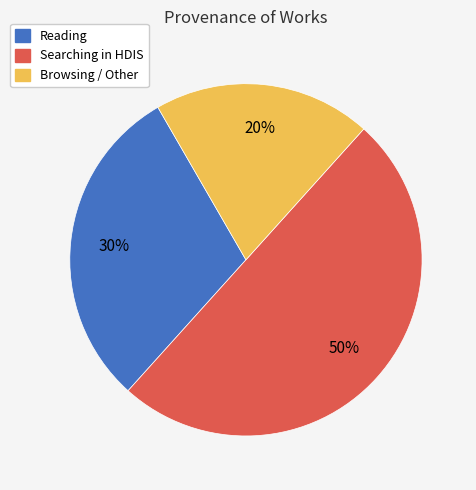

To the nearest percent, what is the average slice percentage?

33%